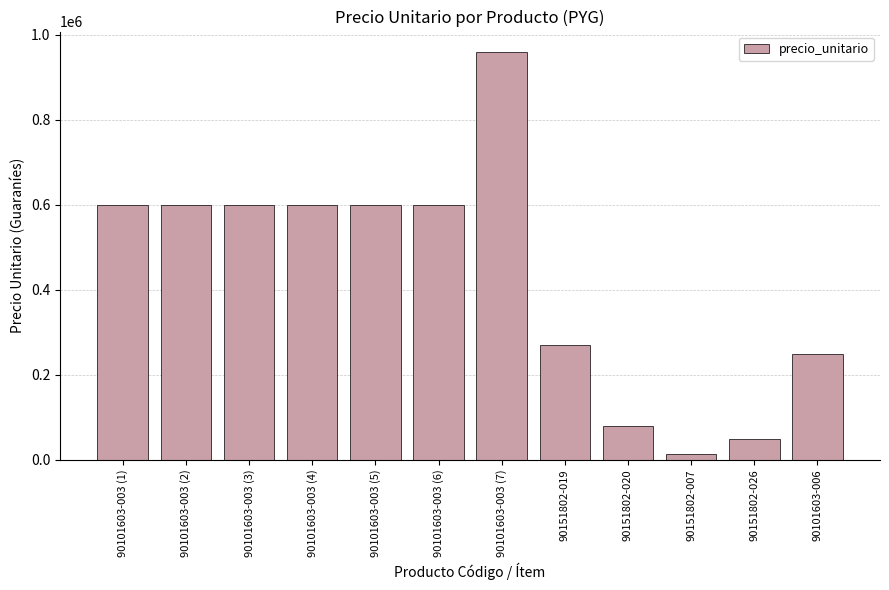

What is the change in value from 90101603-003 (6) to 90101603-006?

-352500